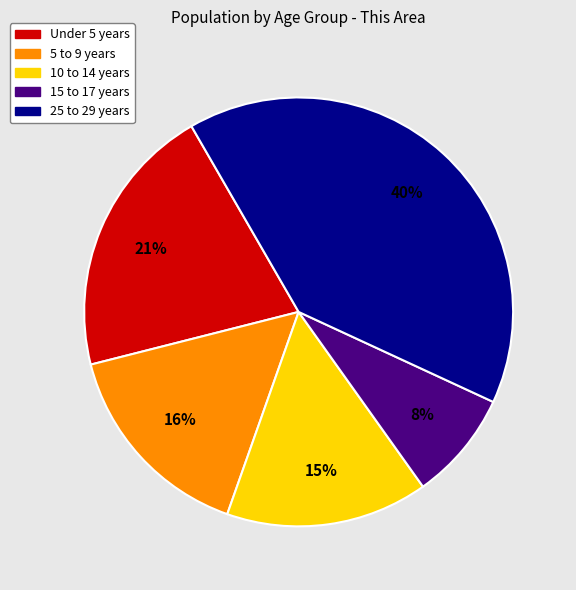

The Under 5 years slice represents 6% of the pie. True or false?

False